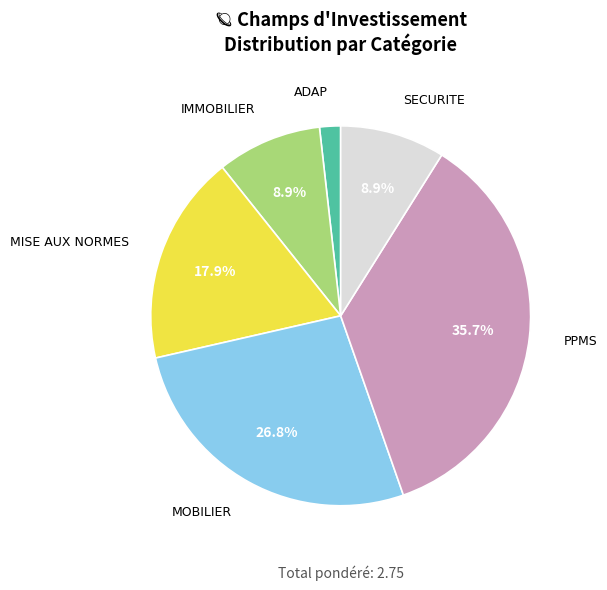

How many slices are in this pie chart?

6